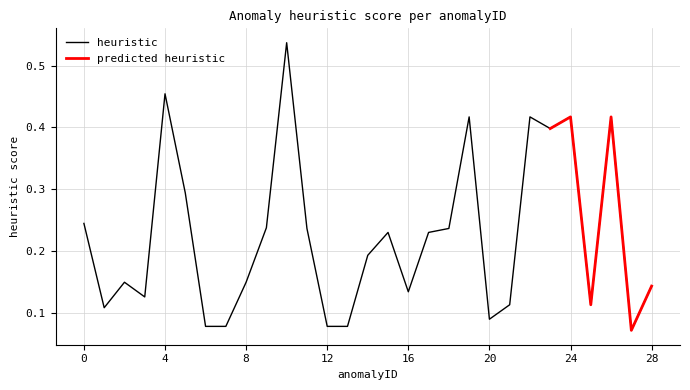

The value at 22 is 0.4. True or false?

True